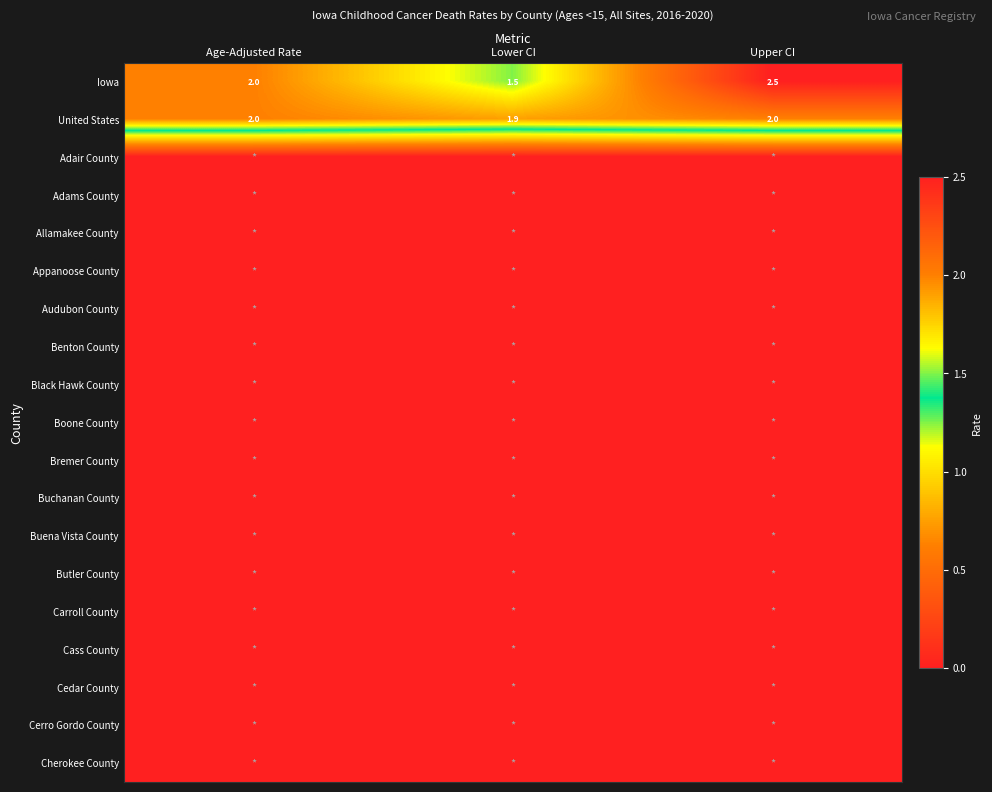

What is the difference between the highest and lowest values at Lower CI?

1.9